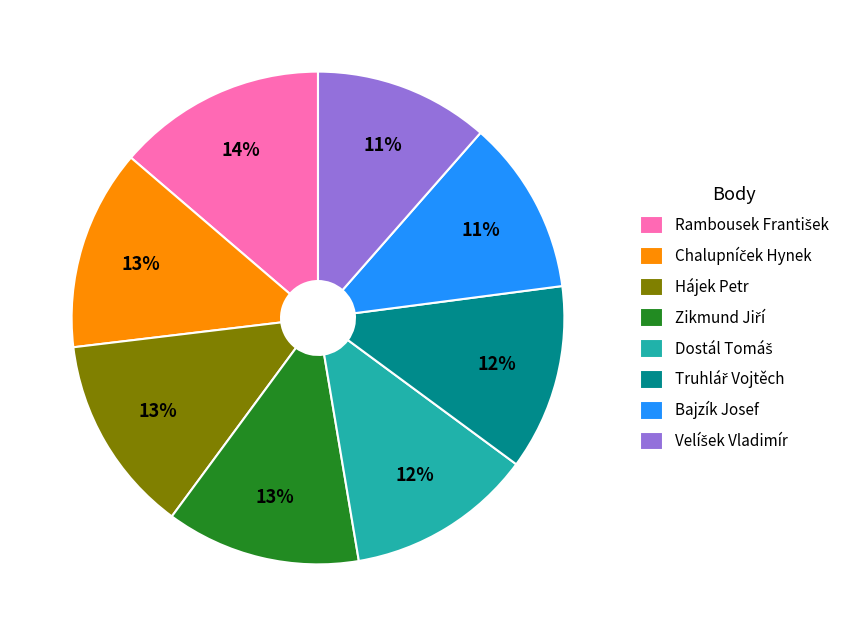

Does any single category account for the majority?

No